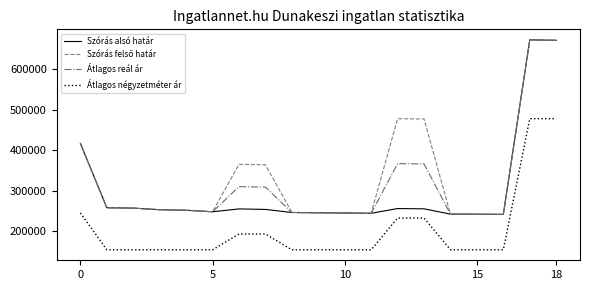

How many lines are shown in the chart?

4